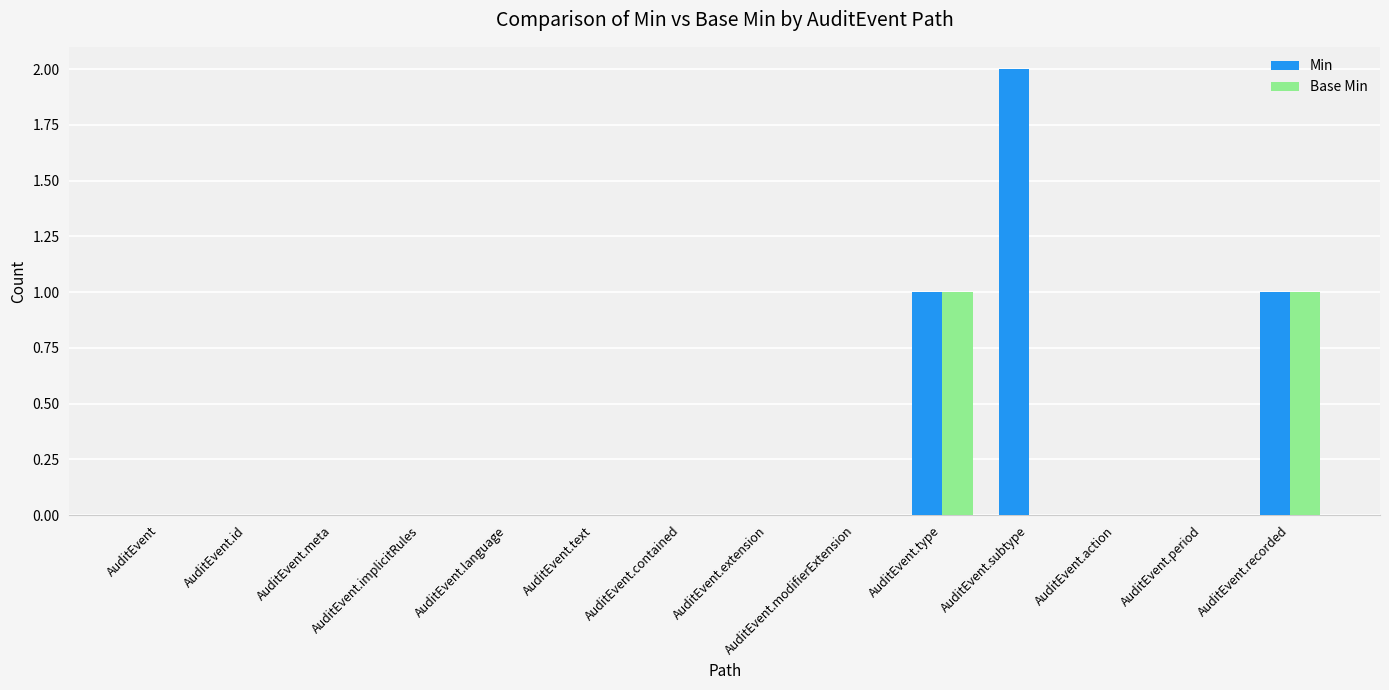

What is the sum of all Min values?

4